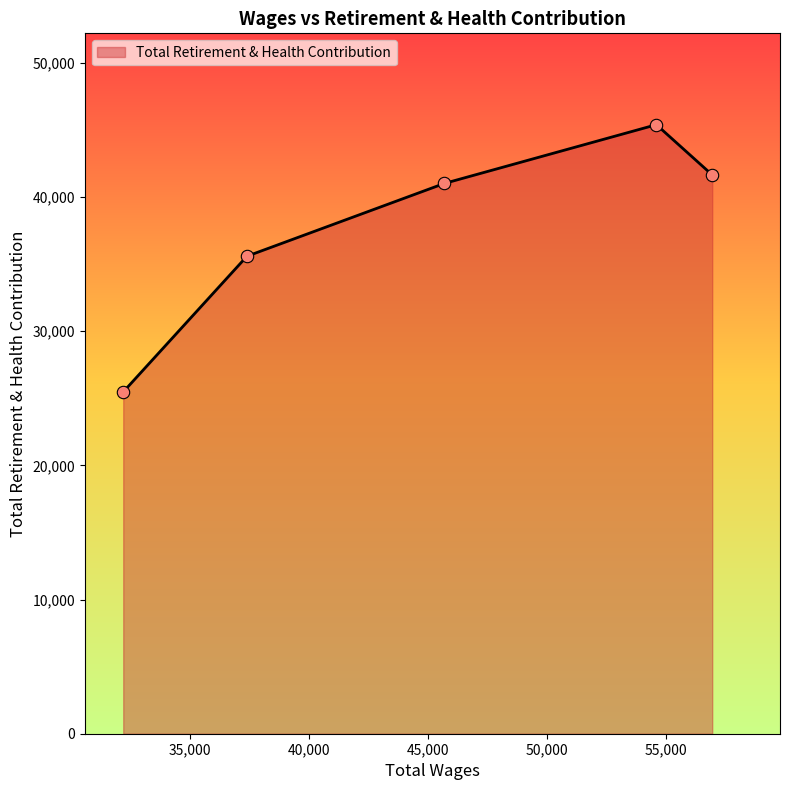

How many interior local peaks (higher than both neighbors) does the data have?

1